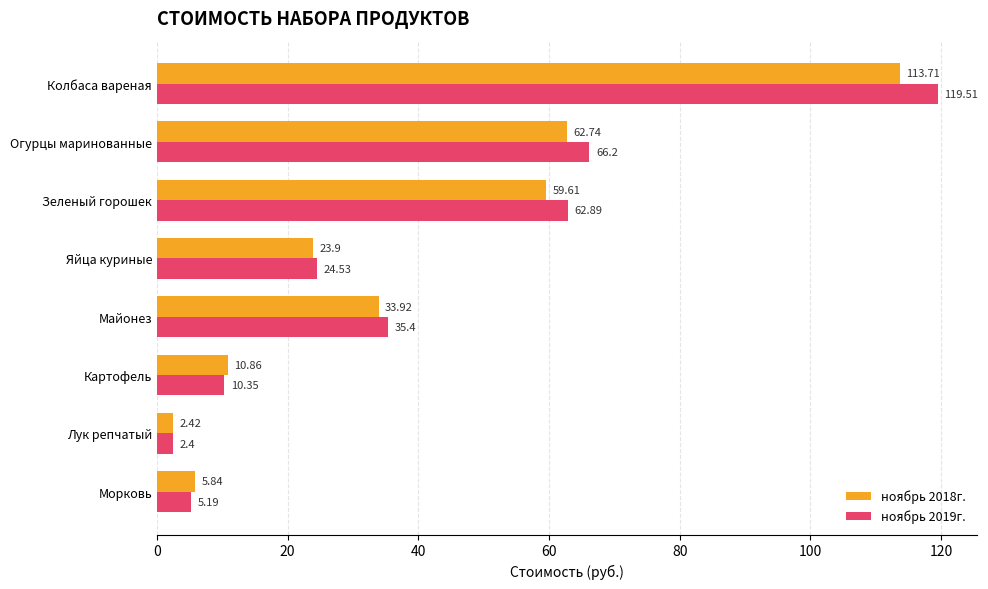

What is the difference between the maximum and minimum values in the ноябрь 2019г. series?

117.1